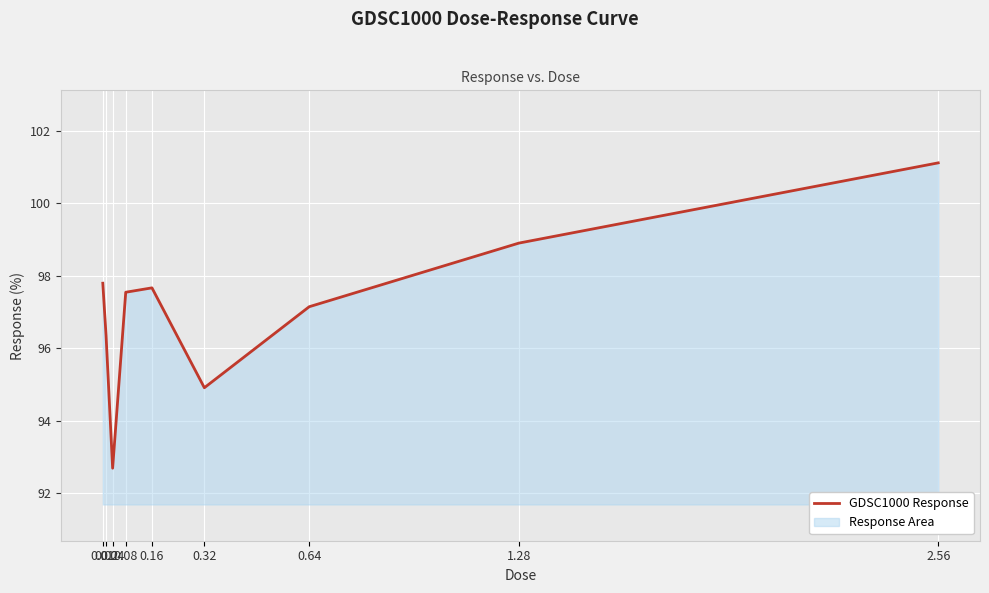

What is the label of the 7th point from the right?

0.04